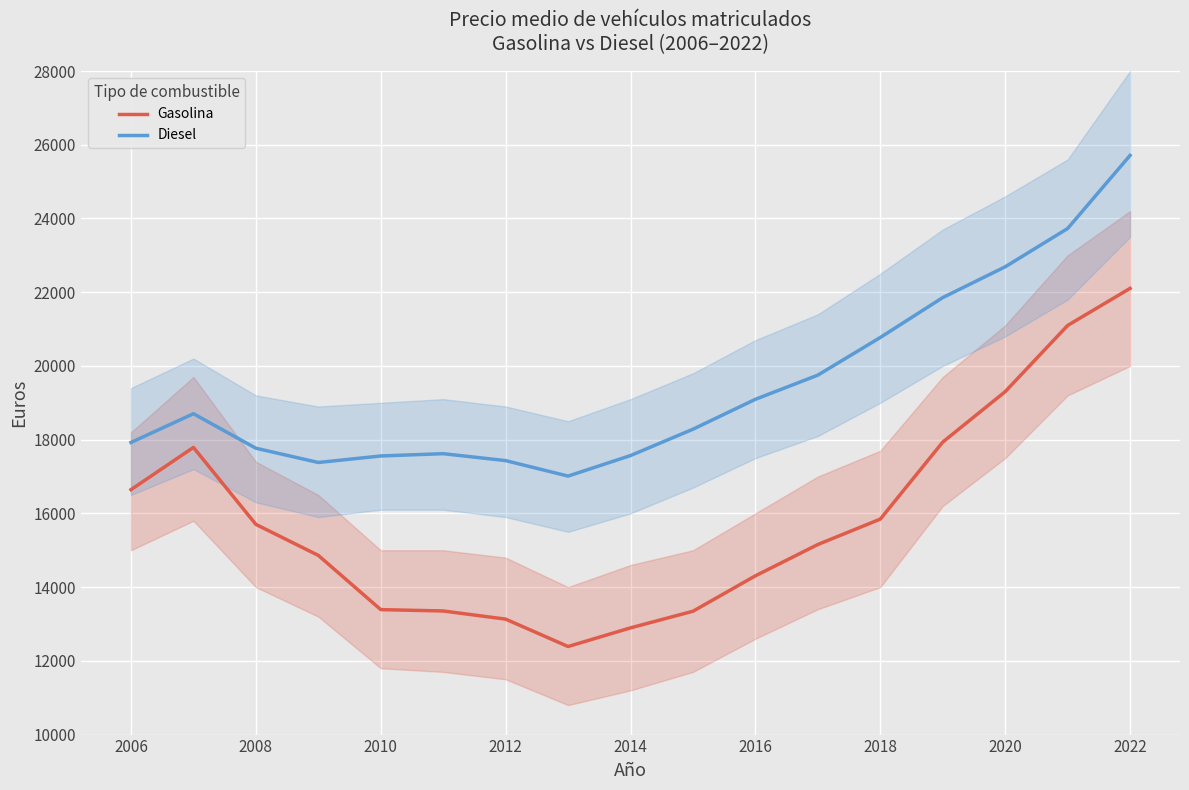

Rank the series by their average value, from lowest to highest.

Gasolina, Diesel